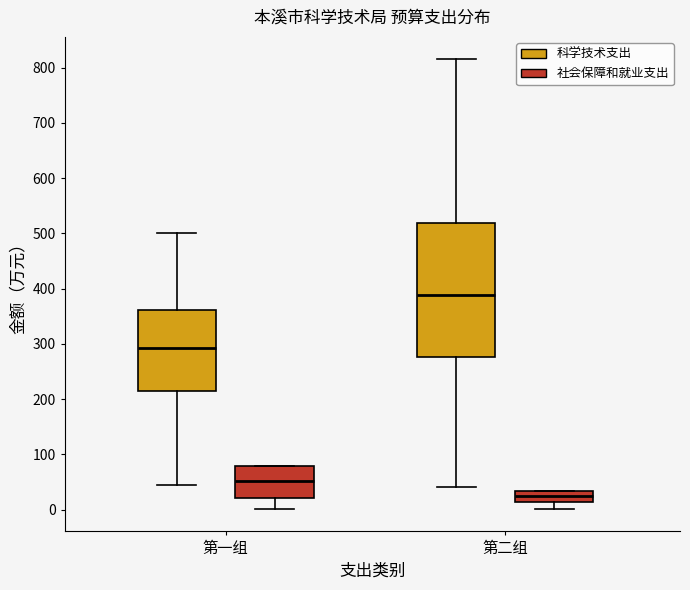

Where does the lower whisker of the box for 第二组 (科学技术支出) end on the y-axis? The values are not printed on the chart, so give them approximately, as read against the axis.

40